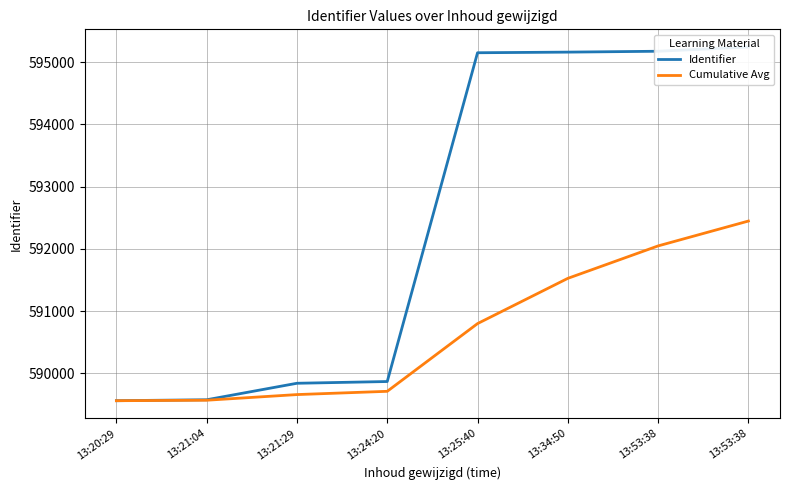

What is the average value of the Cumulative Avg series?

590665.0